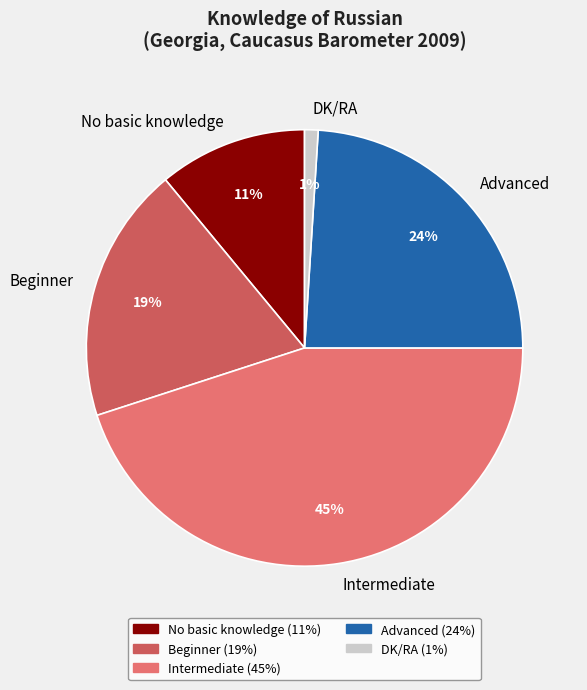

Is Intermediate the majority of the pie?

No